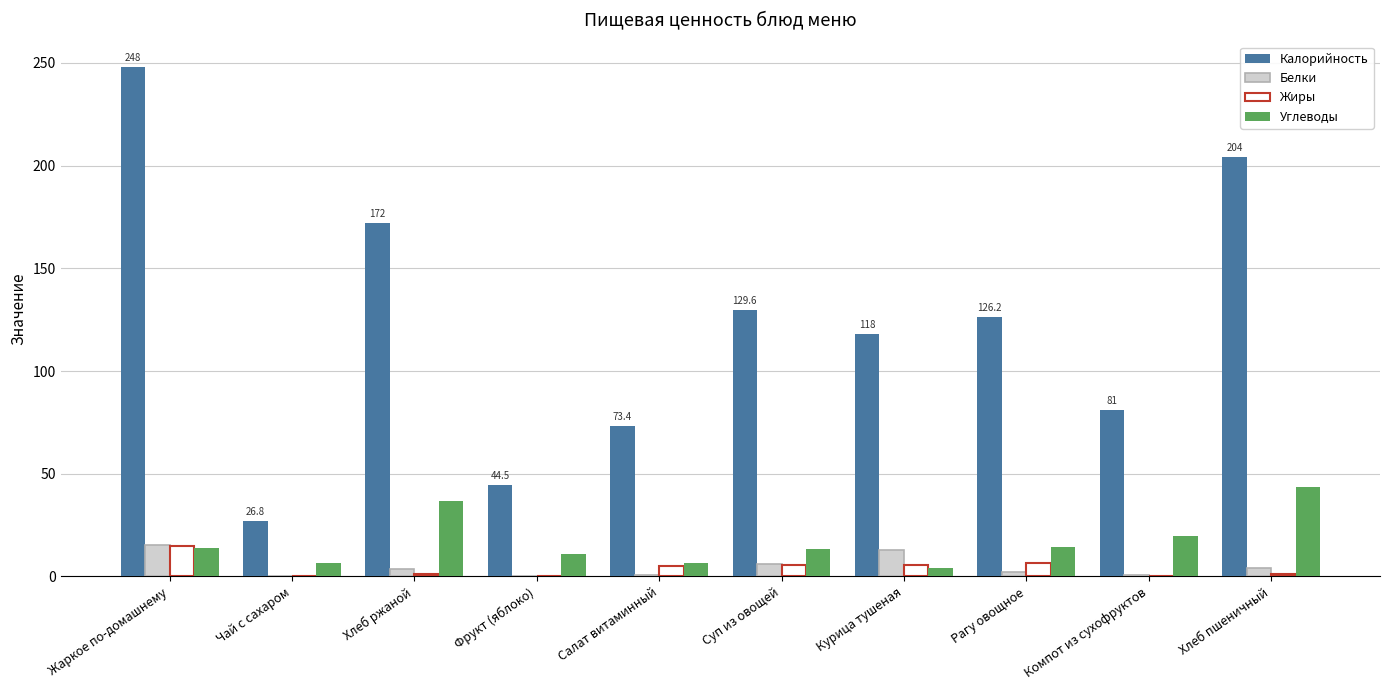

At which category is the sum across all series the highest?

Жаркое по-домашнему